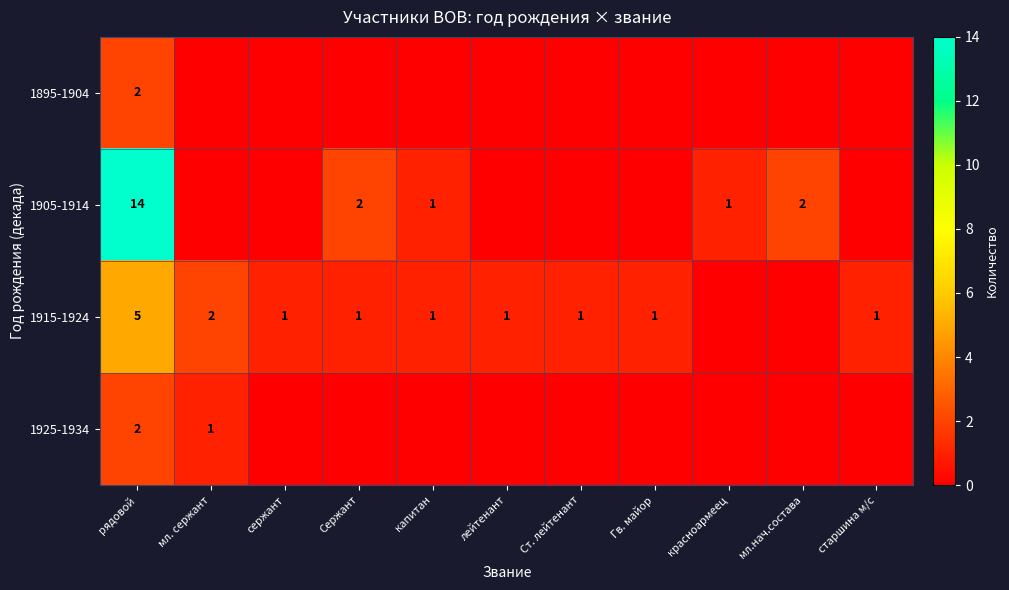

At which category is the sum across all series the highest?

рядовой